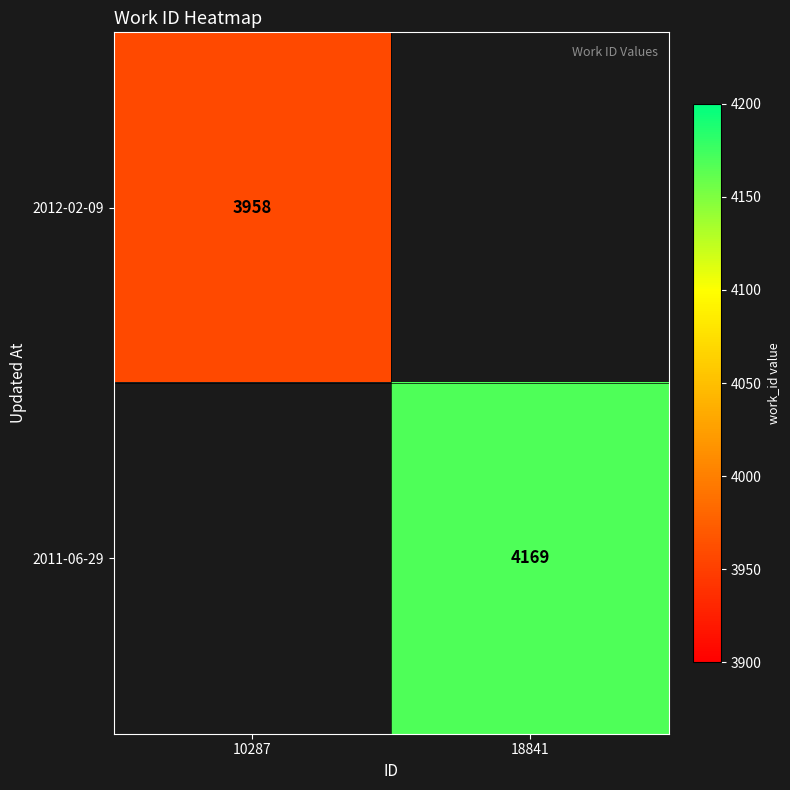

True or false: 2012-02-09 has a value of 6014.8 at 10287.

False